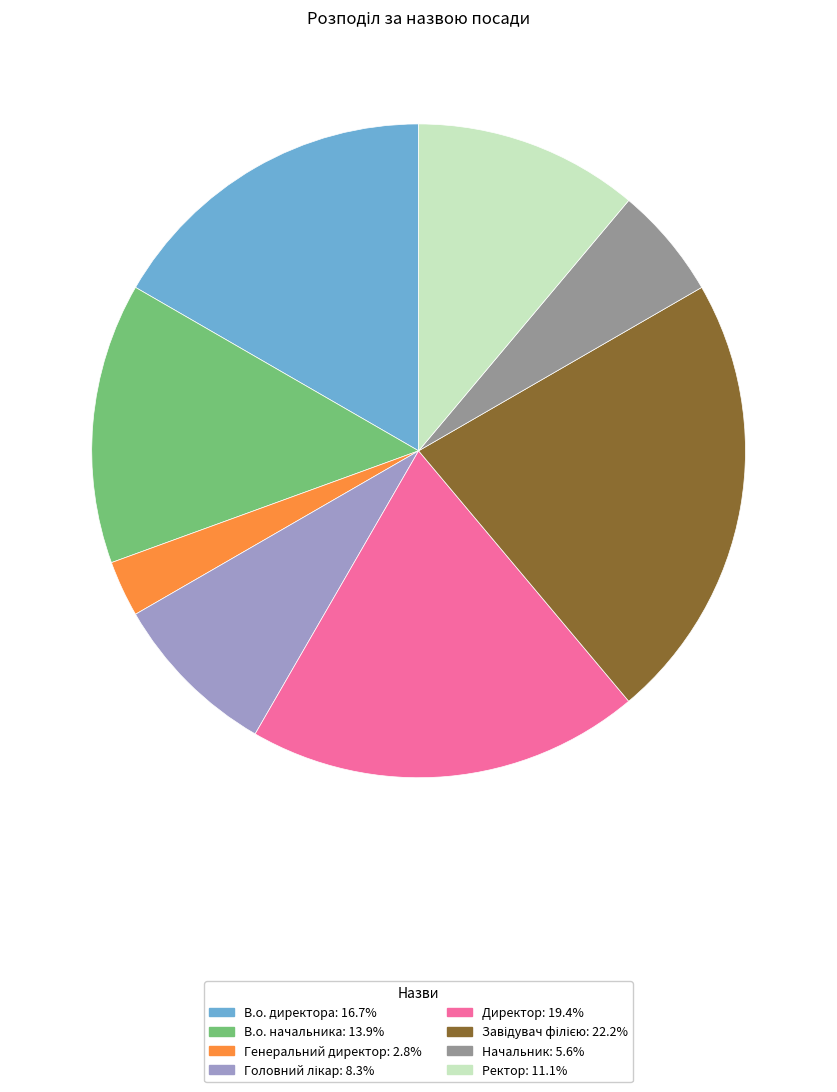

Is there a majority slice in this chart?

No